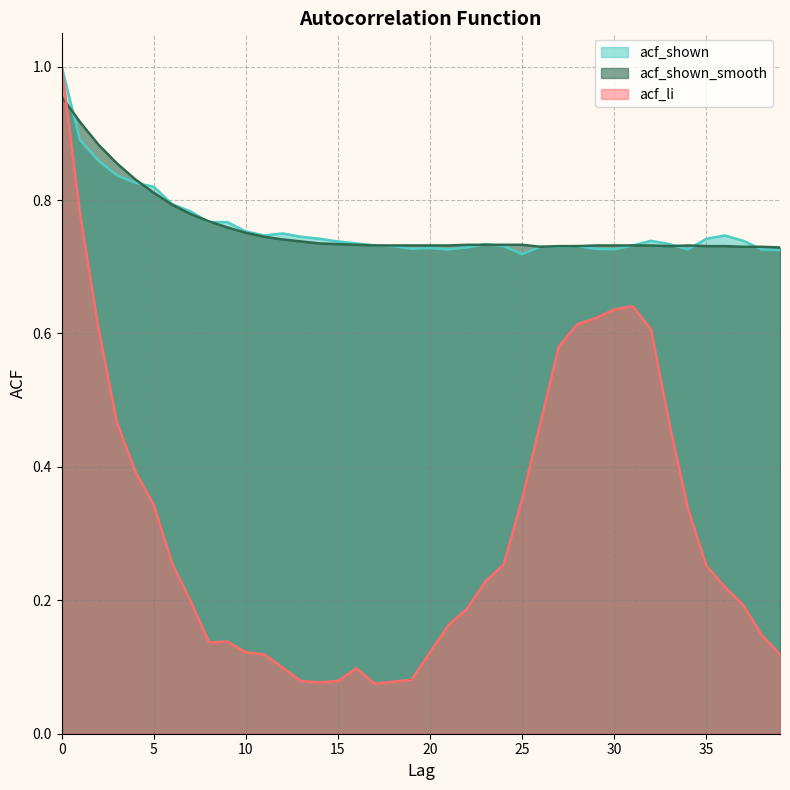

Which series has the widest spread of values?

acf_li